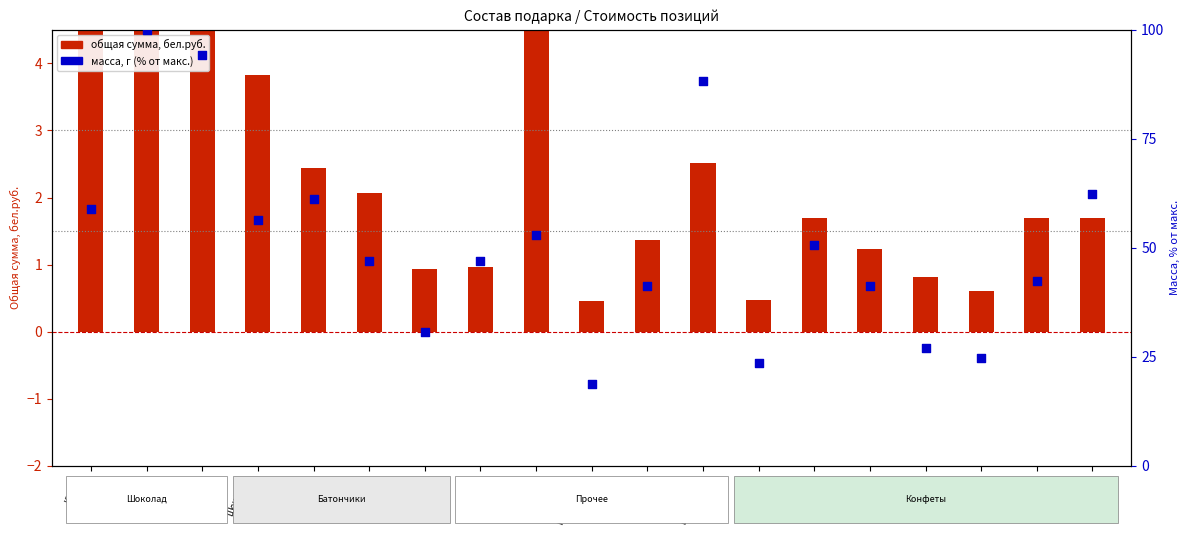

What are all the series names shown in the legend?

общая сумма, бел.руб., масса, г (% от макс.)